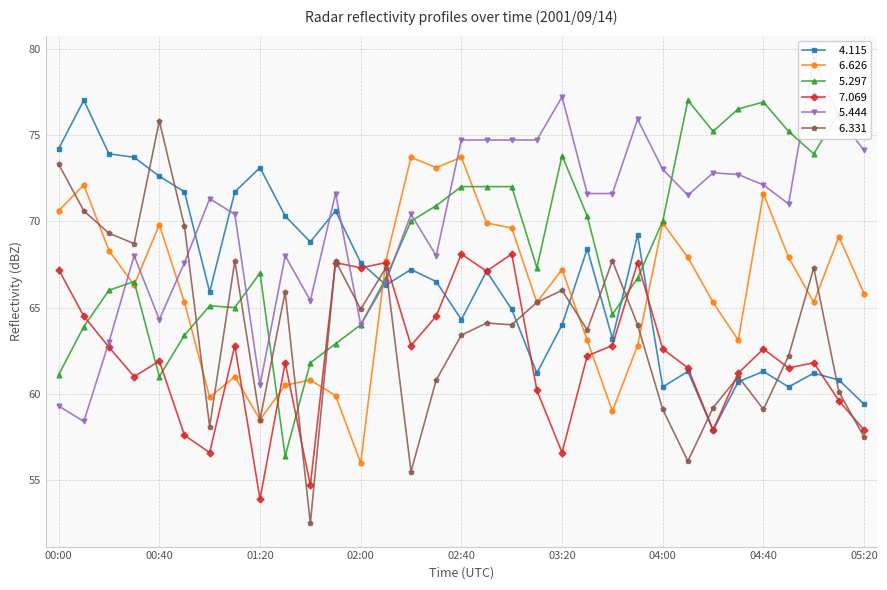

Is it true that   5.297 equals 100.4 at 02:00?

False